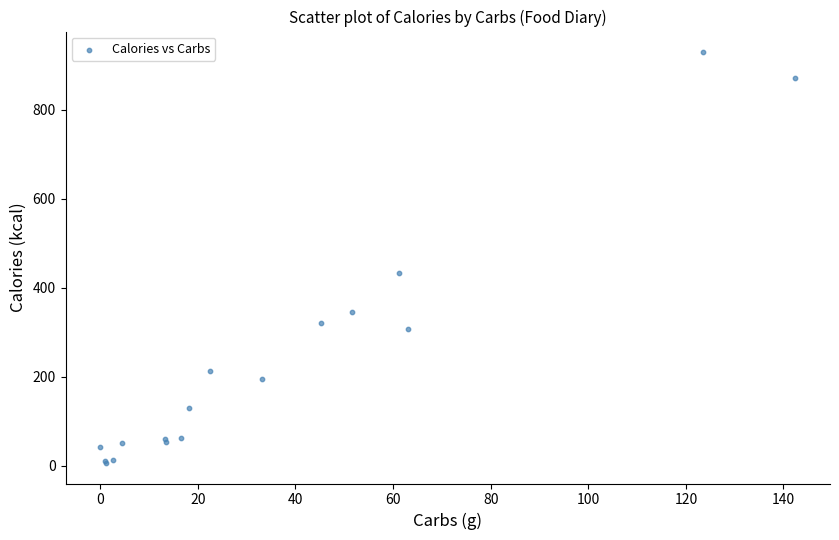

What Y value in the scatter plot is closest to 467?

433